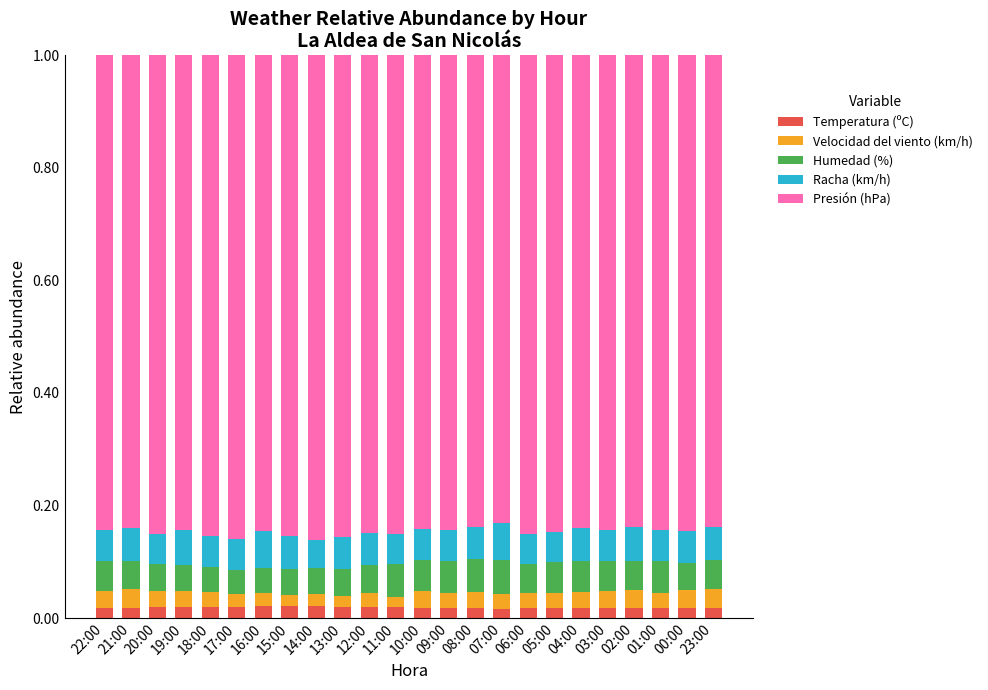

What is the sum of all Temperatura (ºC) values?

0.4